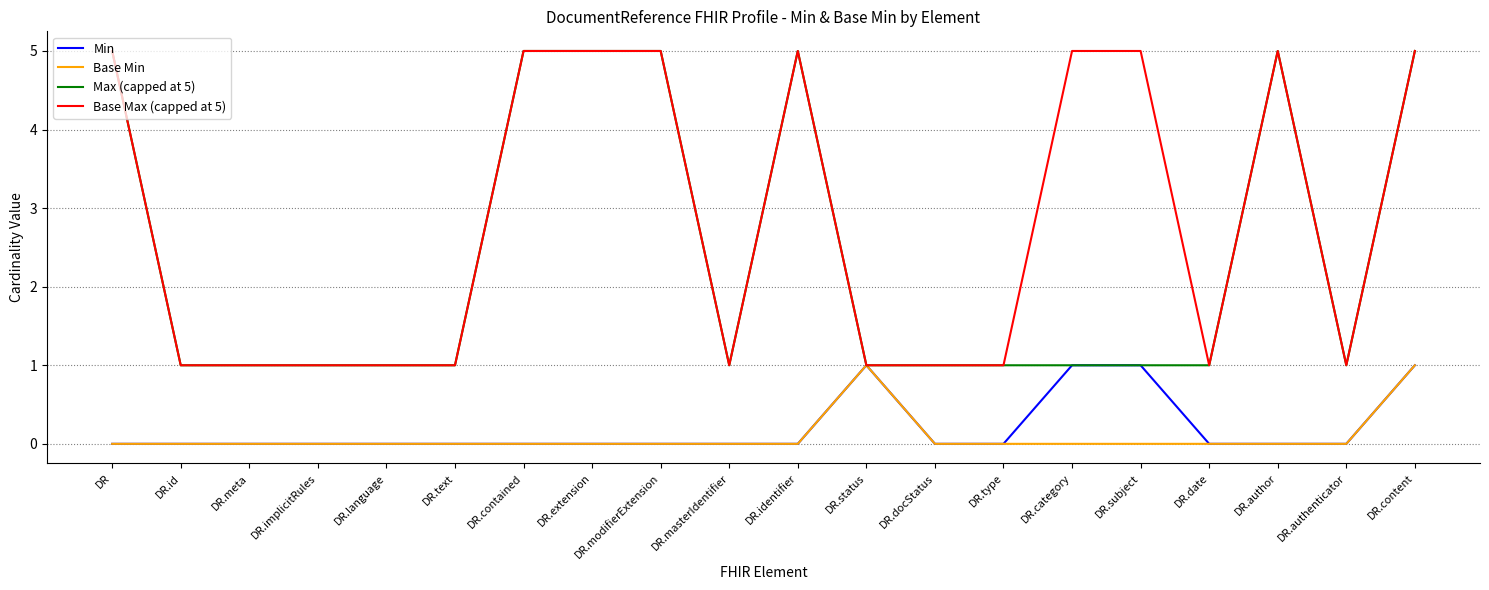

What position from the left is DR?

1